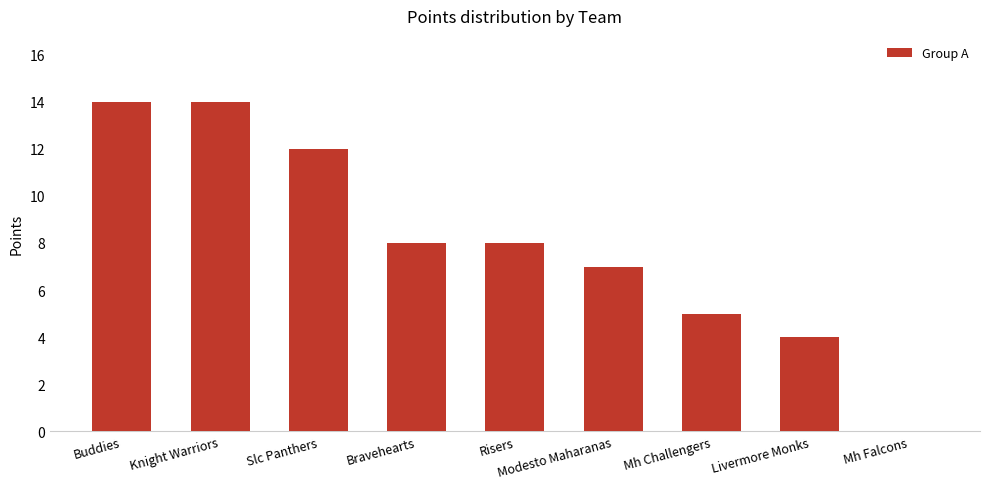

Reading left to right, transcribe all the data shown in this chart.

Buddies=14	Knight Warriors=14	Slc Panthers=12	Bravehearts=8	Risers=8	Modesto Maharanas=7	Mh Challengers=5	Livermore Monks=4	Mh Falcons=0